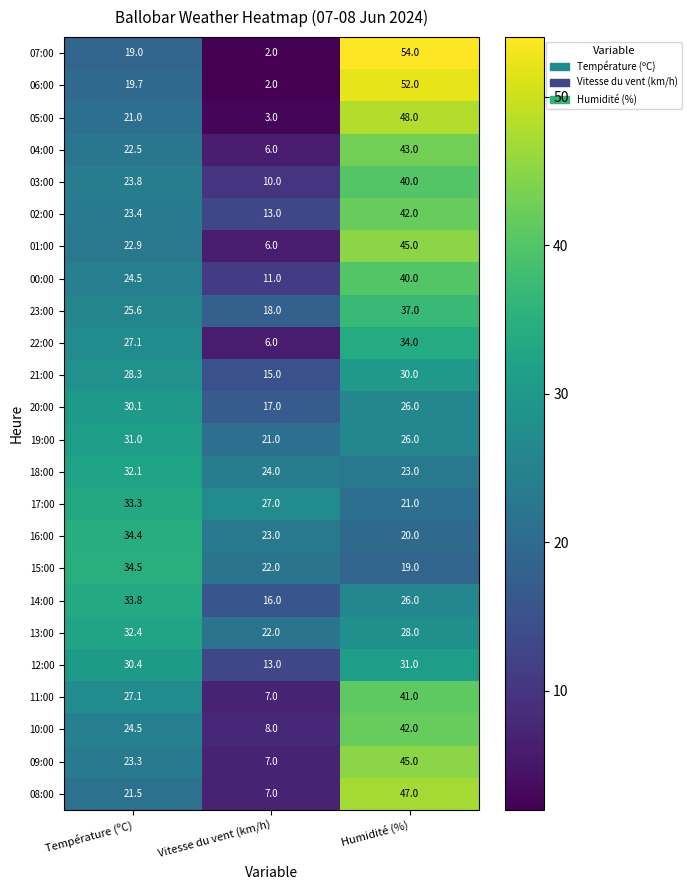

At which category is the sum across all series the highest?

Humidité (%)